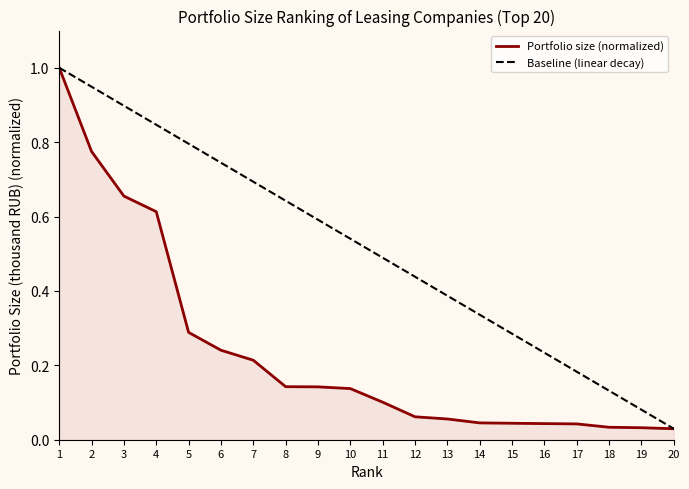

Does the chart have visible grid lines?

No